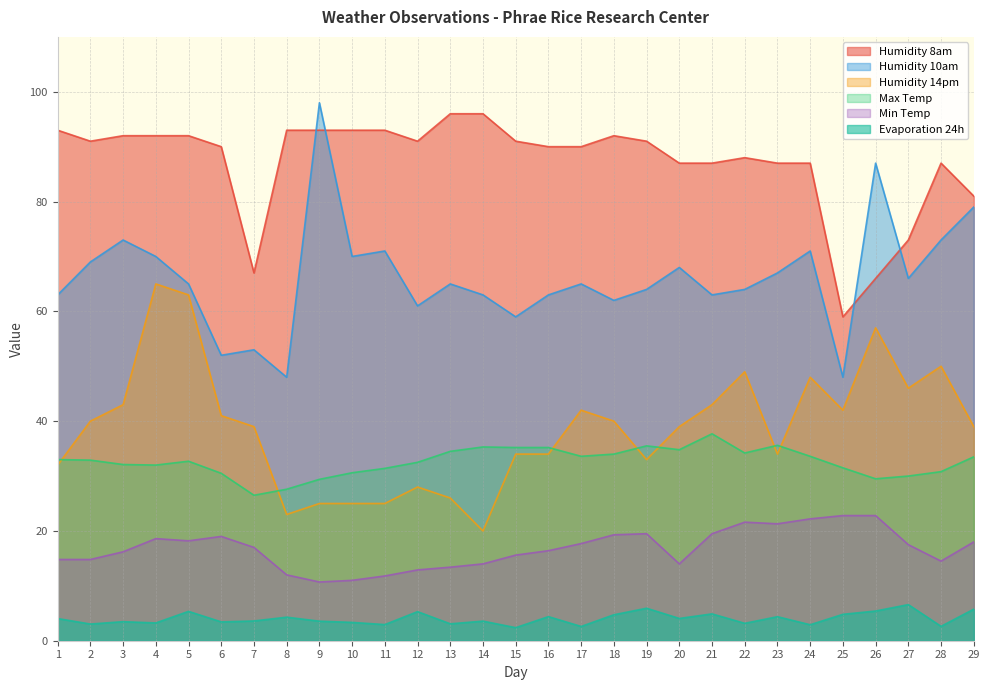

What are all the series names shown in the legend?

Humidity 8am, Humidity 10am, Humidity 14pm, Max Temp, Min Temp, Evaporation 24h